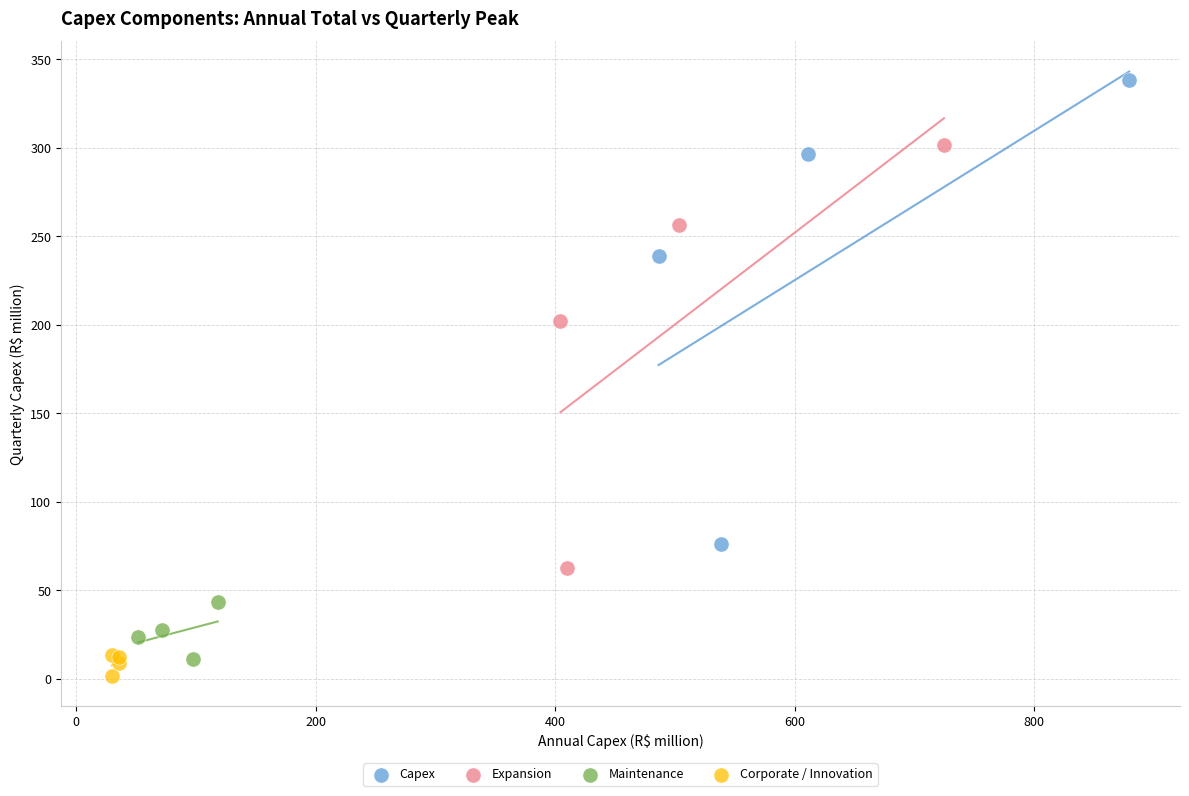

Which series has the largest Y range (max minus min)?

Capex